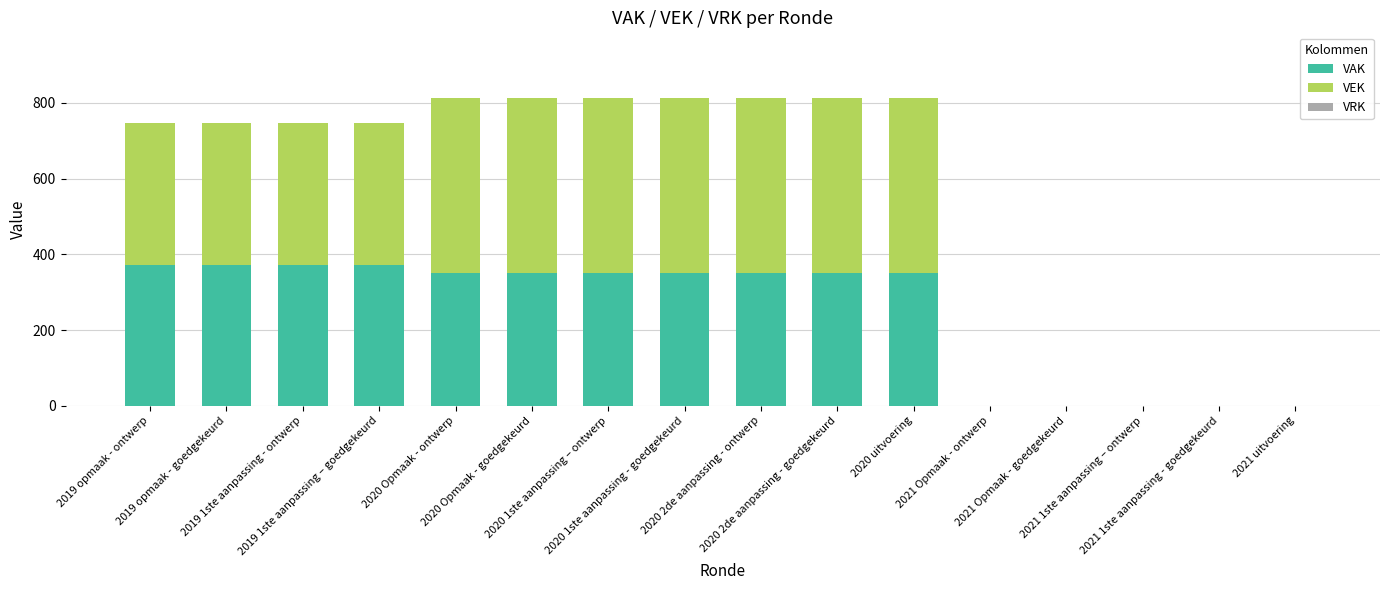

What is the sum of all VAK values?

3949